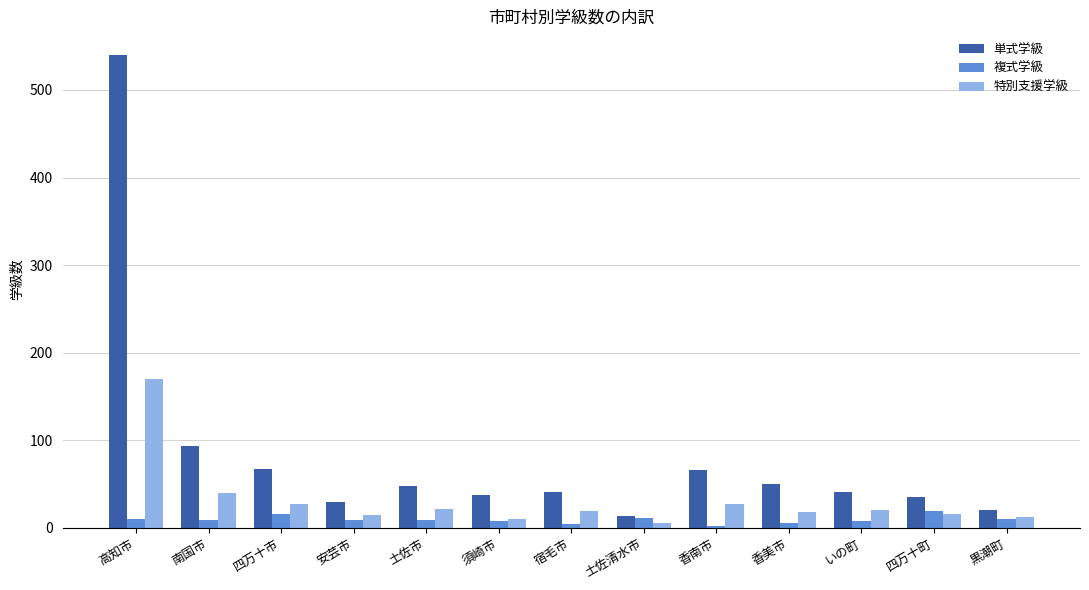

How many groups of bars are there?

13